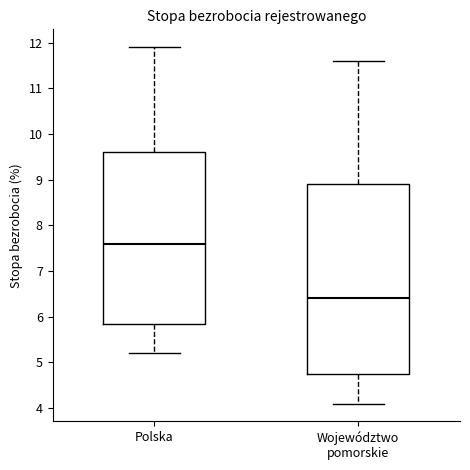

Reading left to right, transcribe this box plot: for each box, give where its median line is, the range the box spans, and where its two whiskers end, as read against the y-axis. The values are not printed on the chart, so give them approximately, as read against the axis.

Polska: median 7.6, box 5.9 to 9.6, whiskers 5.2 to 11.9
Województwo pomorskie: median 6.4, box 4.8 to 8.9, whiskers 4.1 to 11.6